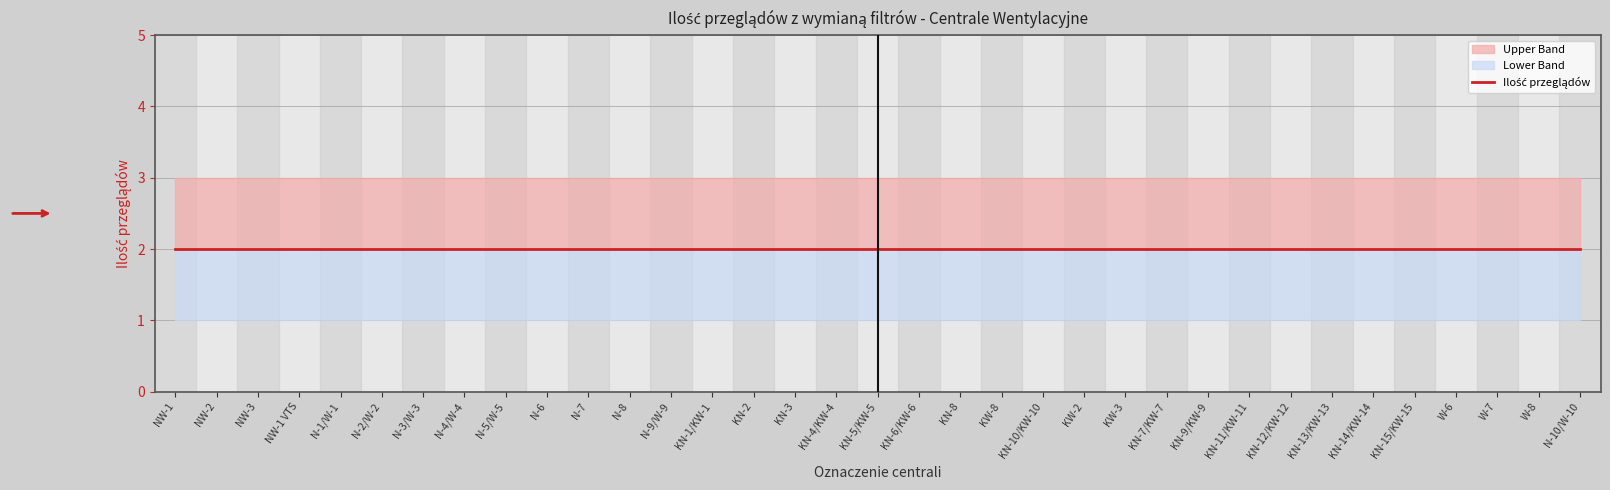

The Lower Band series shows 0 at N-1/W-1. True or false?

False